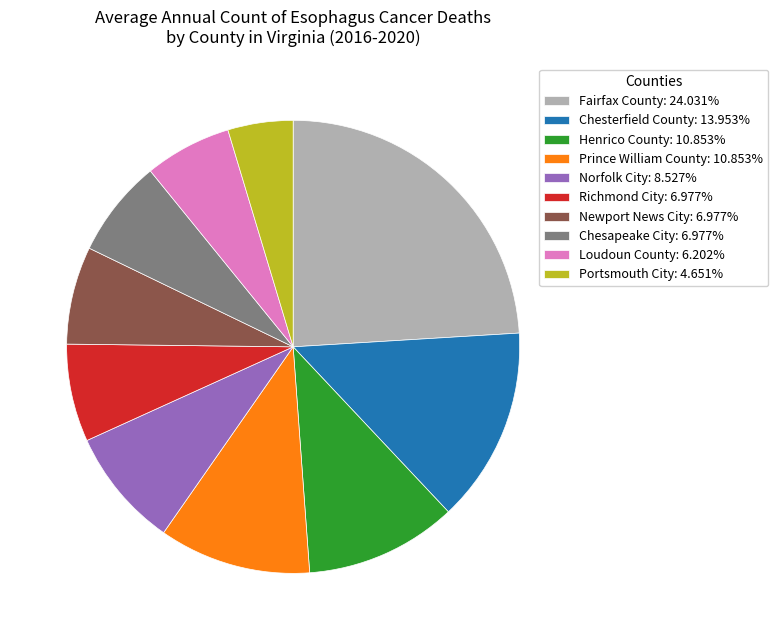

What is the ratio of the value at Fairfax County: 24.031% to the value at Newport News City: 6.977%?

3.4